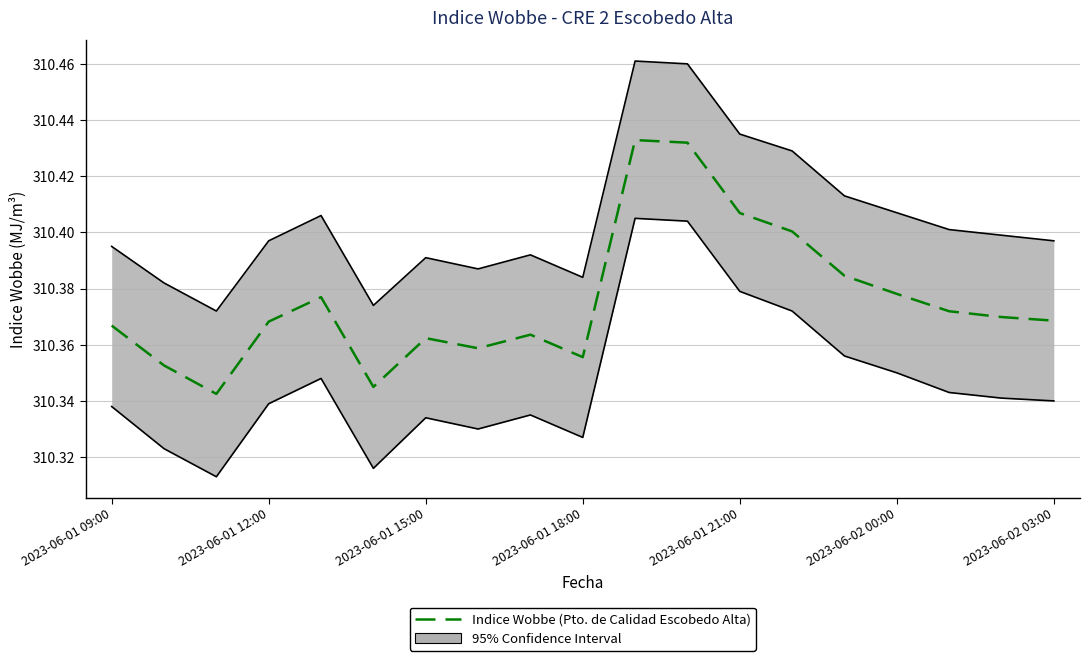

What is the ratio of the value at 2023-06-02 03:00 to the value at 7?

1.0